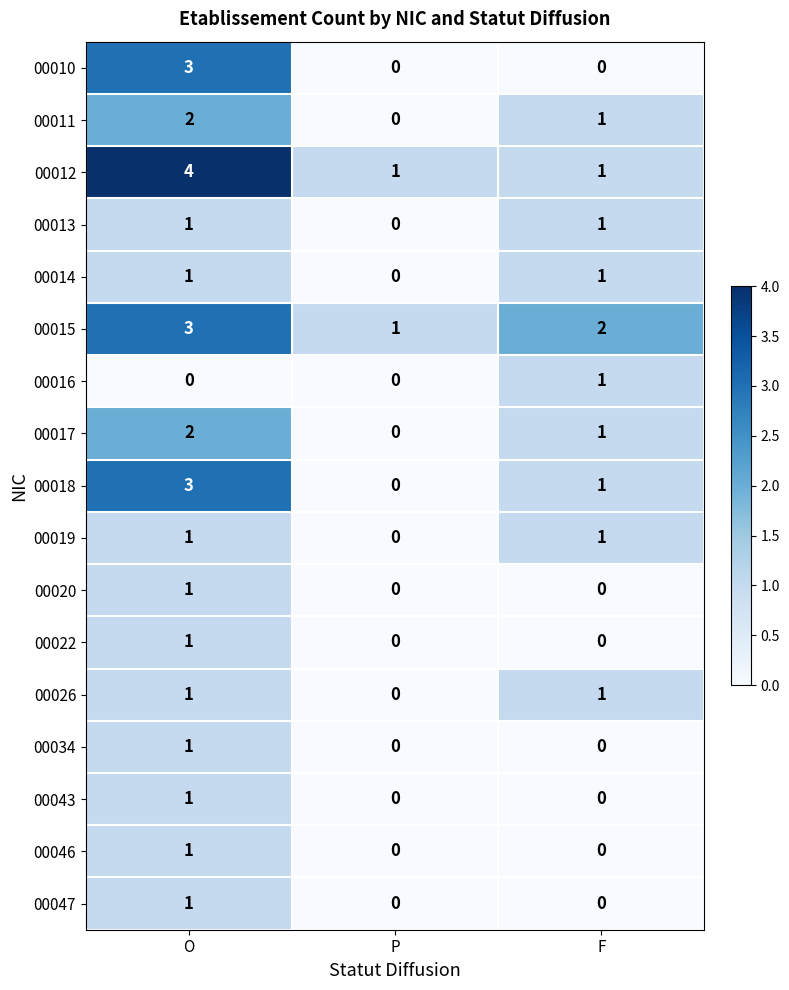

Where is 00014 nearest to the value 0?

P